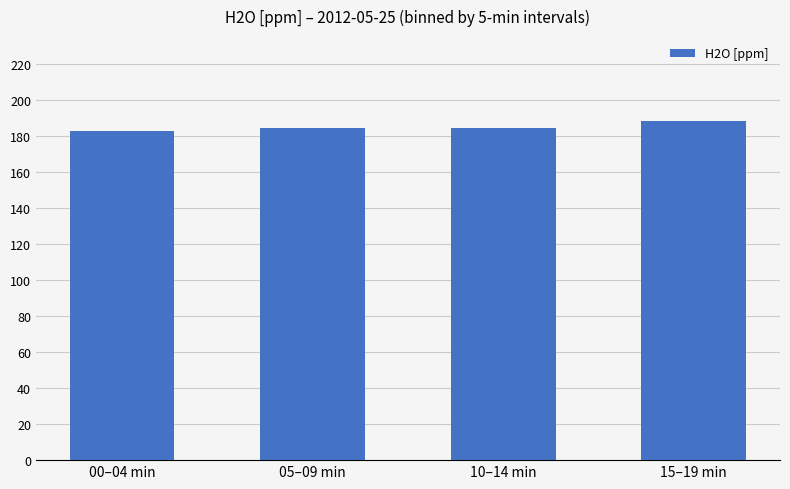

How many data points are above 184?

3